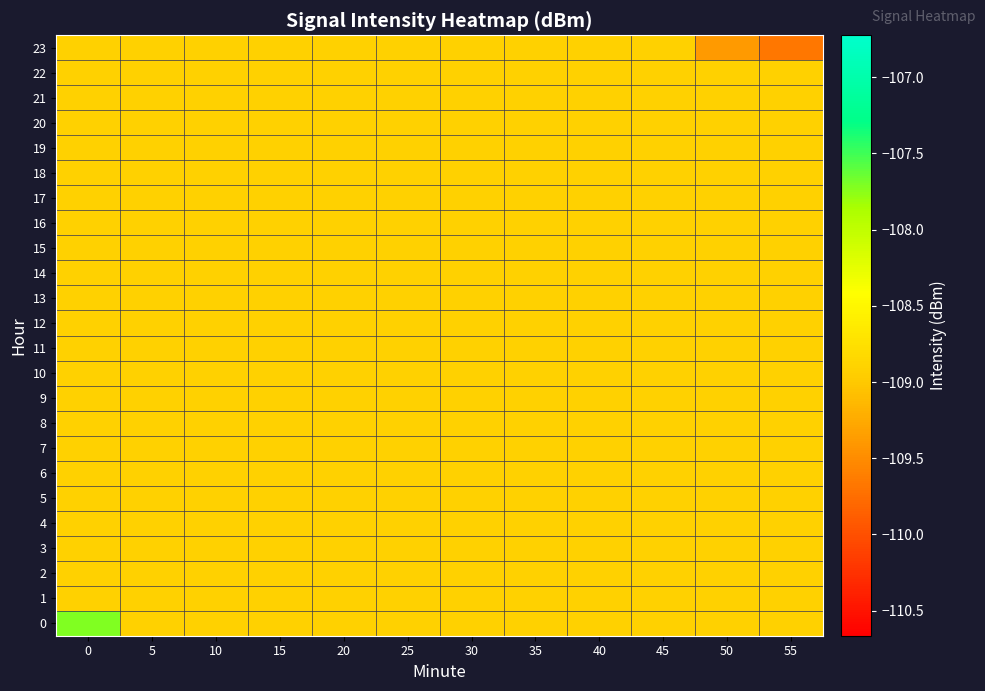

What is the greatest value displayed?

-107.7